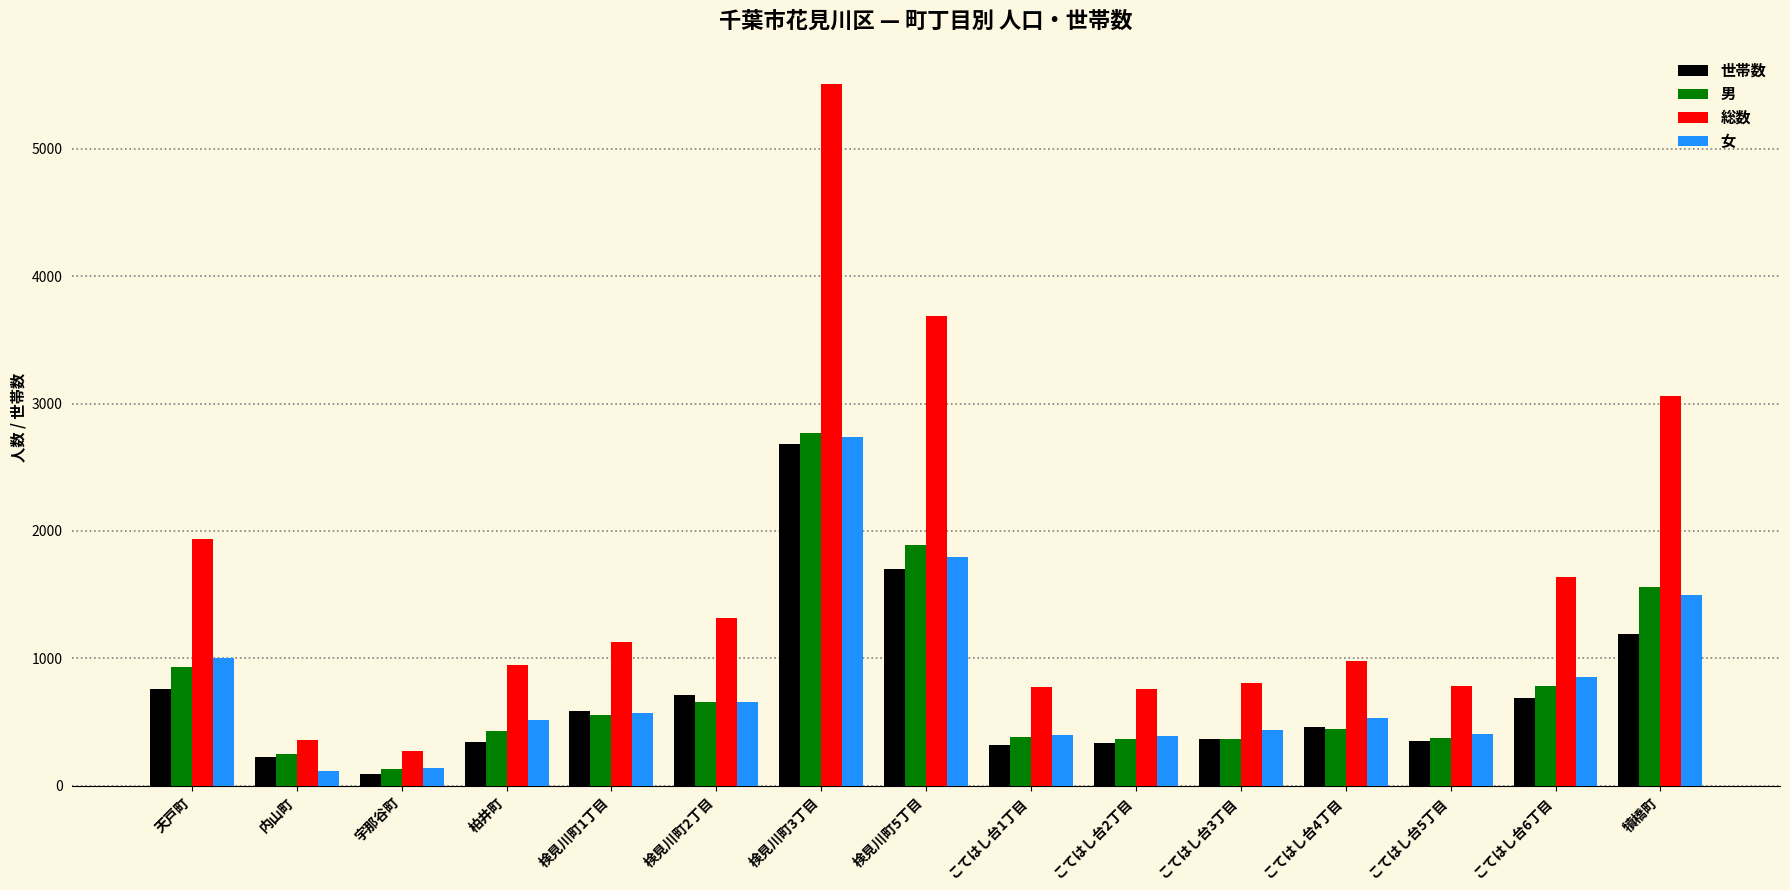

At which category is the sum across all series the highest?

検見川町3丁目